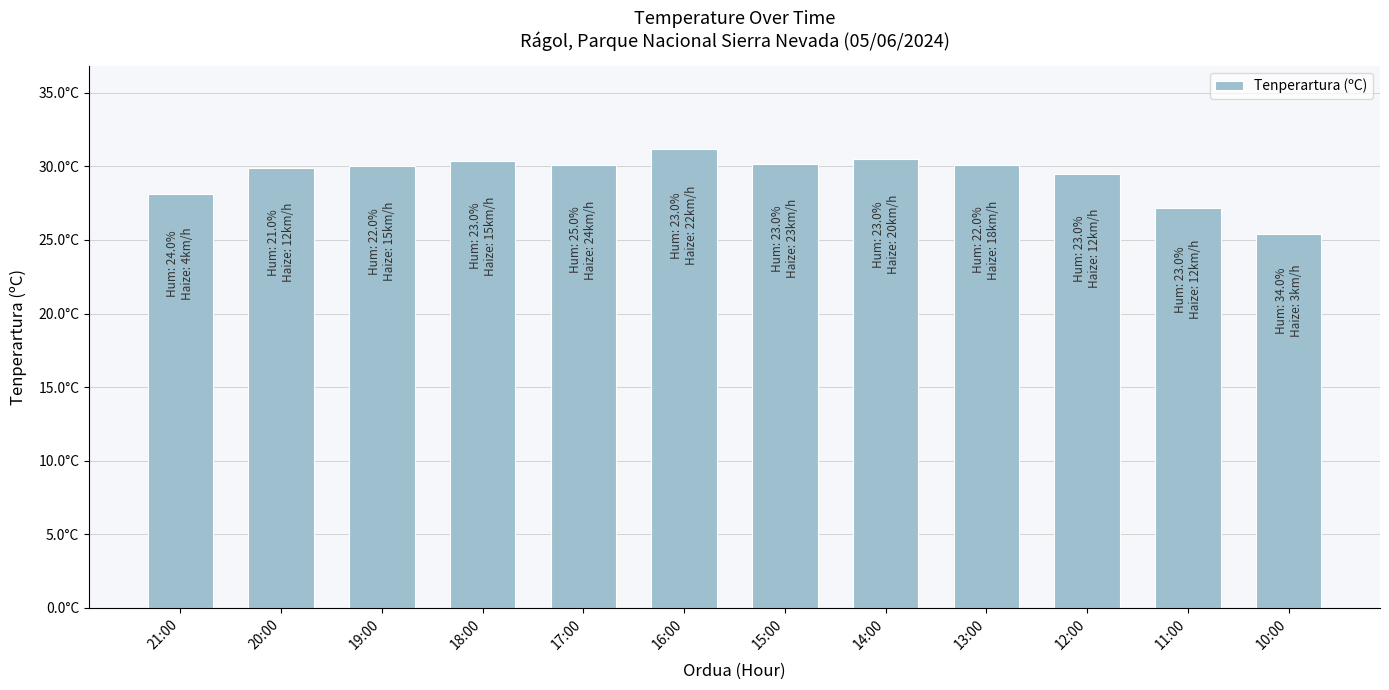

Read the value at 18:00.

30.4